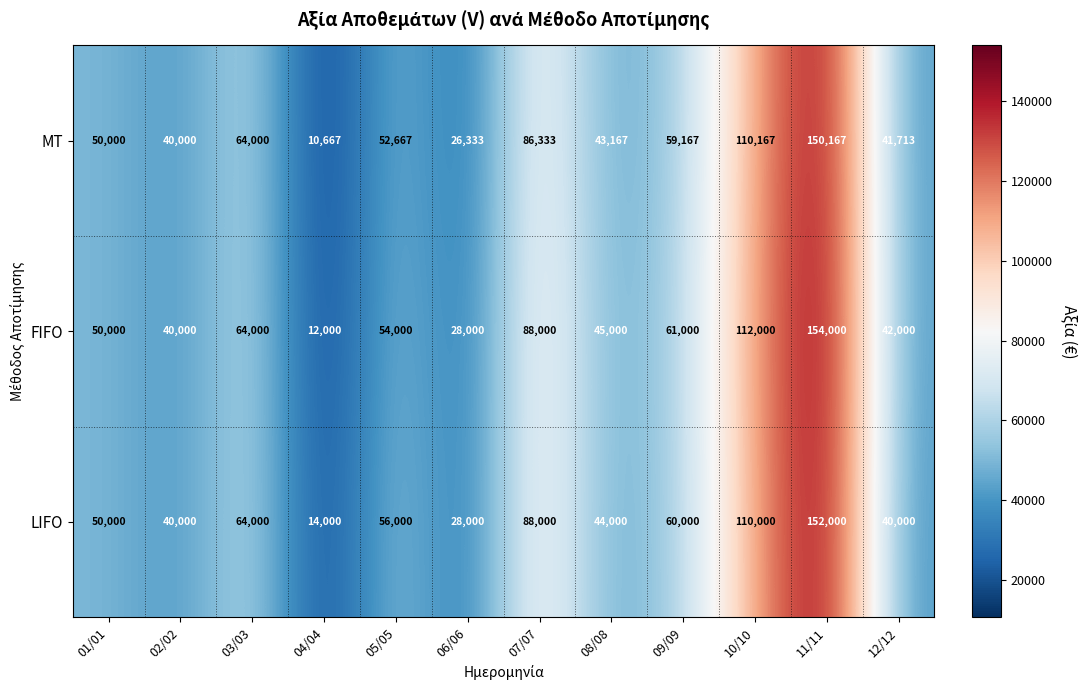

Which series has the largest total across all categories?

FIFO